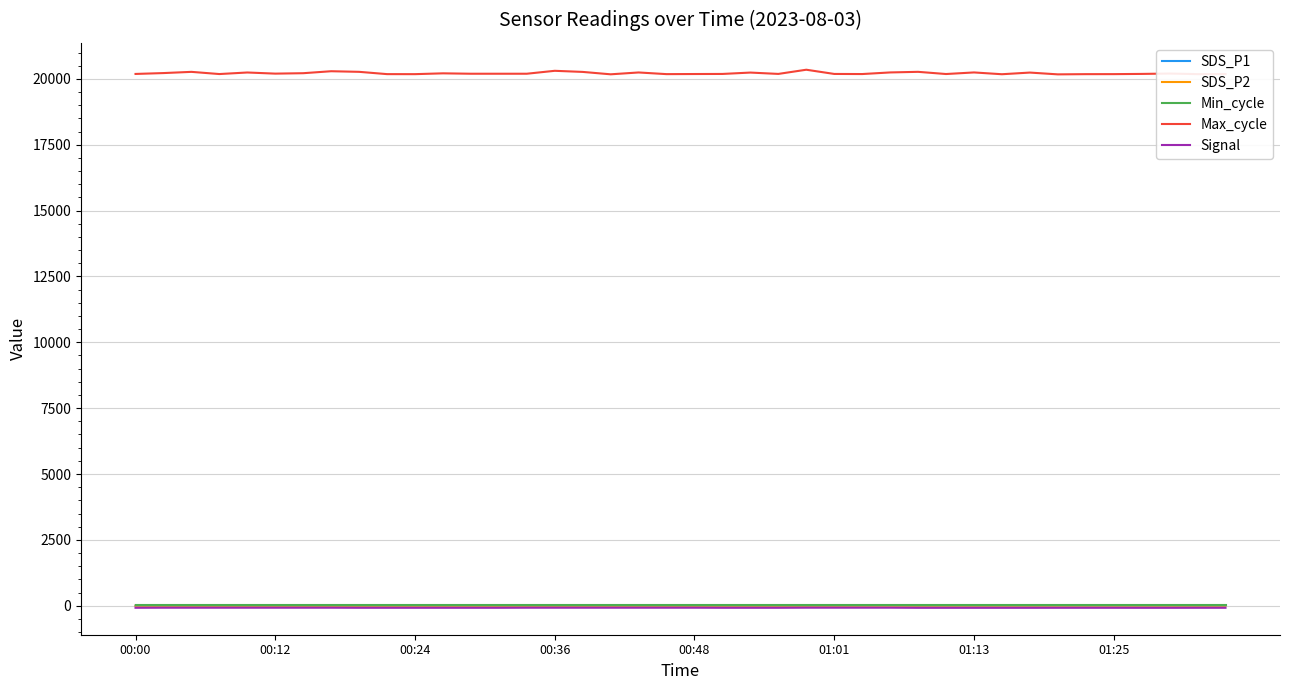

True or false: SDS_P2 and Max_cycle cross at least once.

False